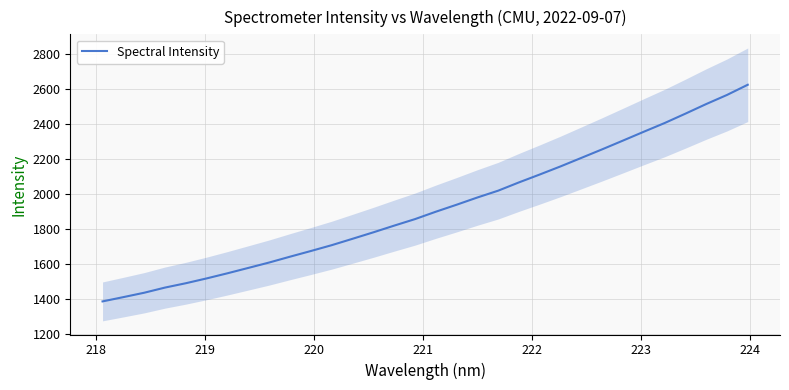

What is the minimum value shown in the chart?

1387.9